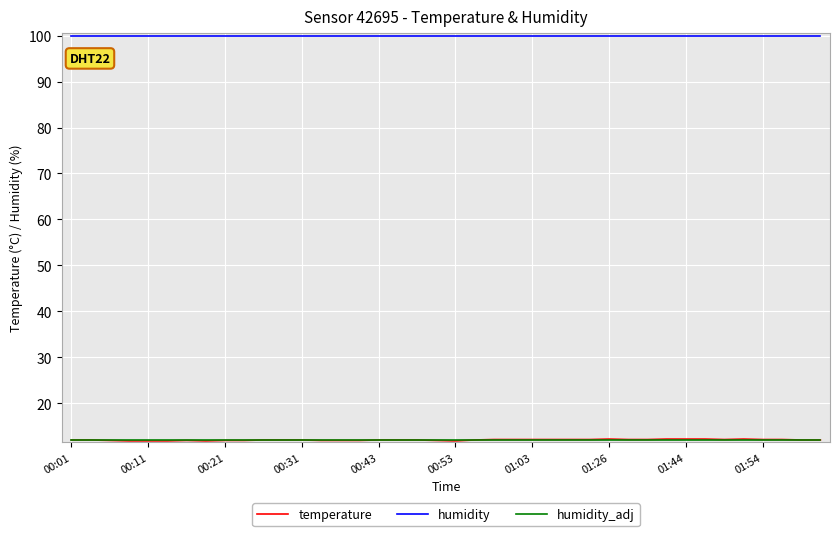

Which series has the largest total across all categories?

humidity